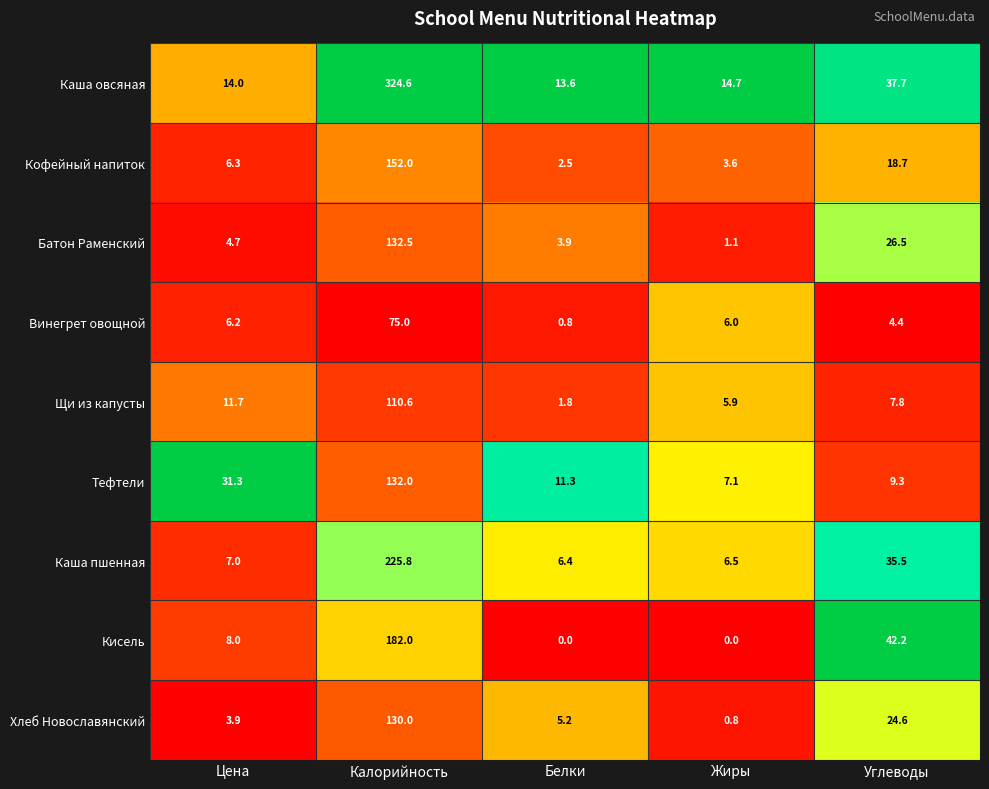

The Батон Раменский series shows 28.8 at Калорийность. True or false?

False